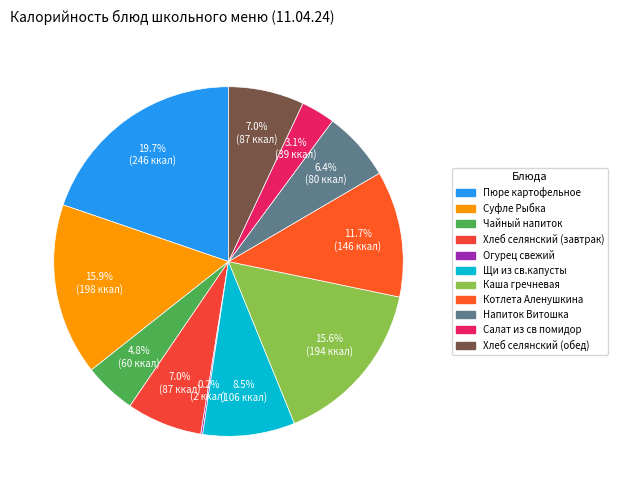

To the nearest percent, what is the difference between the Напиток Витошка and Чайный напиток slice percentages?

2%